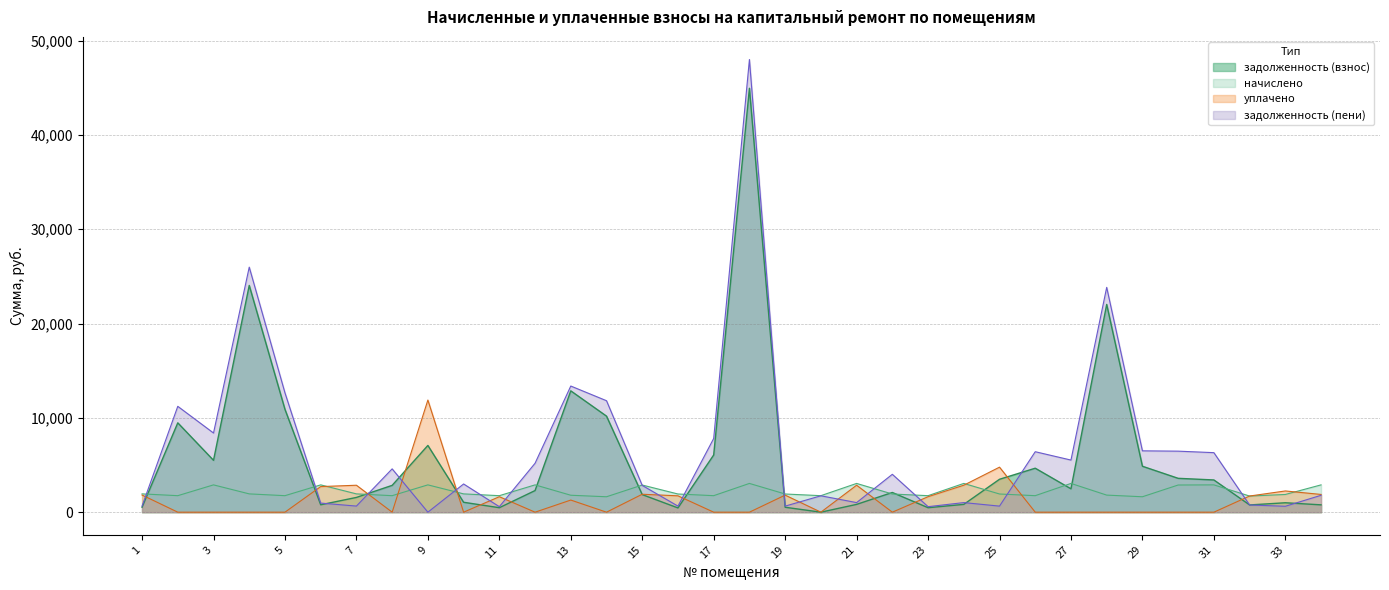

How many lines are shown in the chart?

4